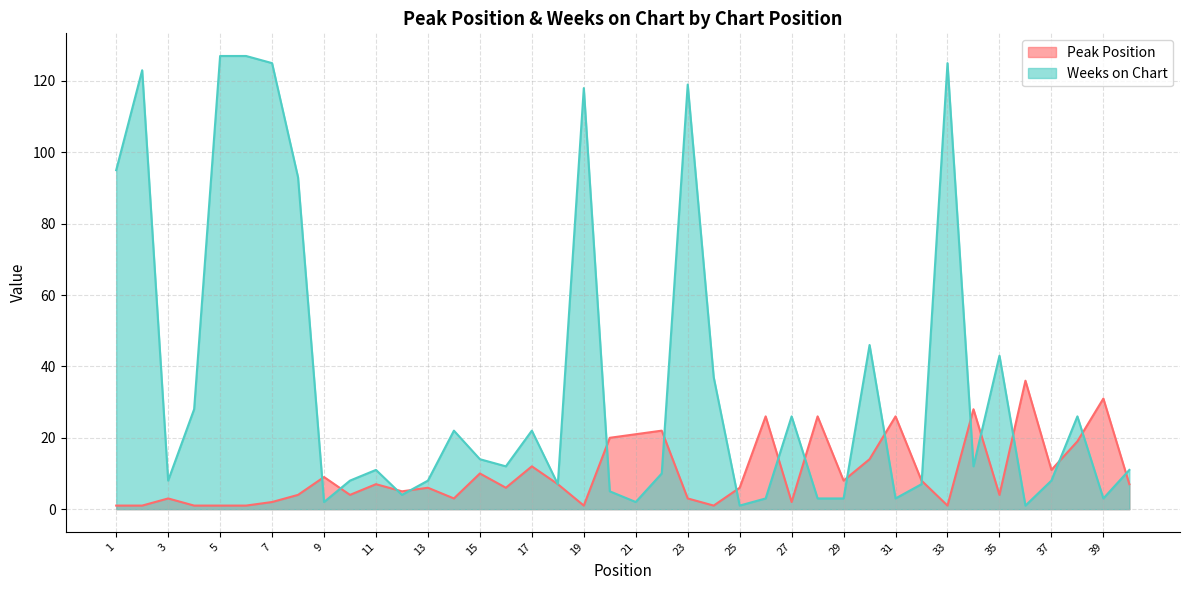

What is the maximum value for Peak Position?

36